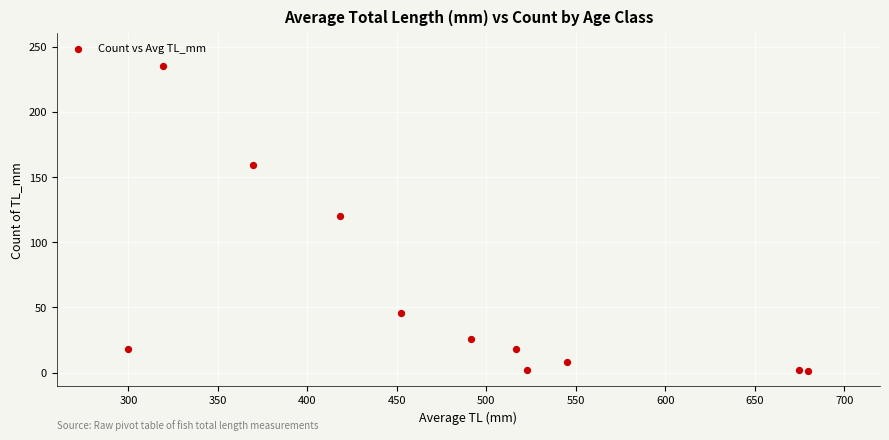

What is the average Y value?

58